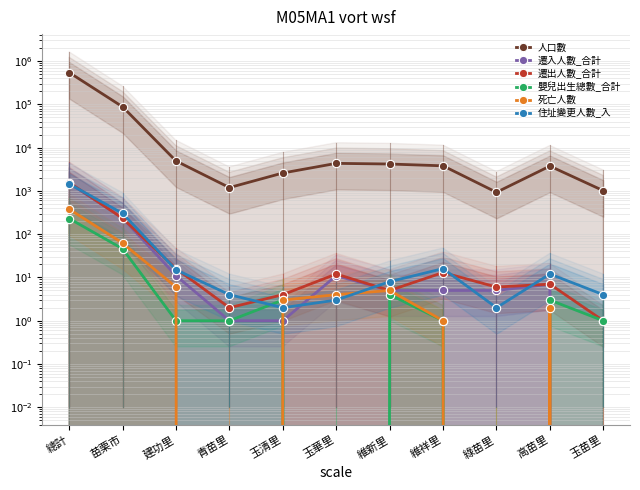

Where is 死亡人數 nearest to the value 189?

苗栗市